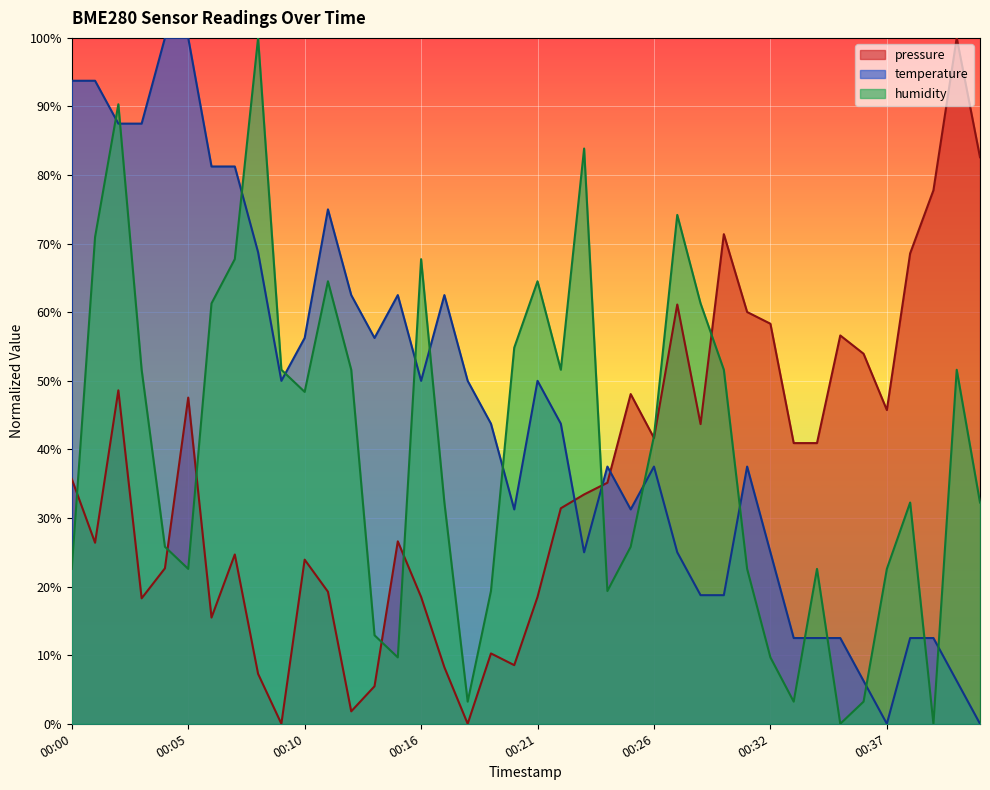

Where is the first local minimum for pressure?

00:01